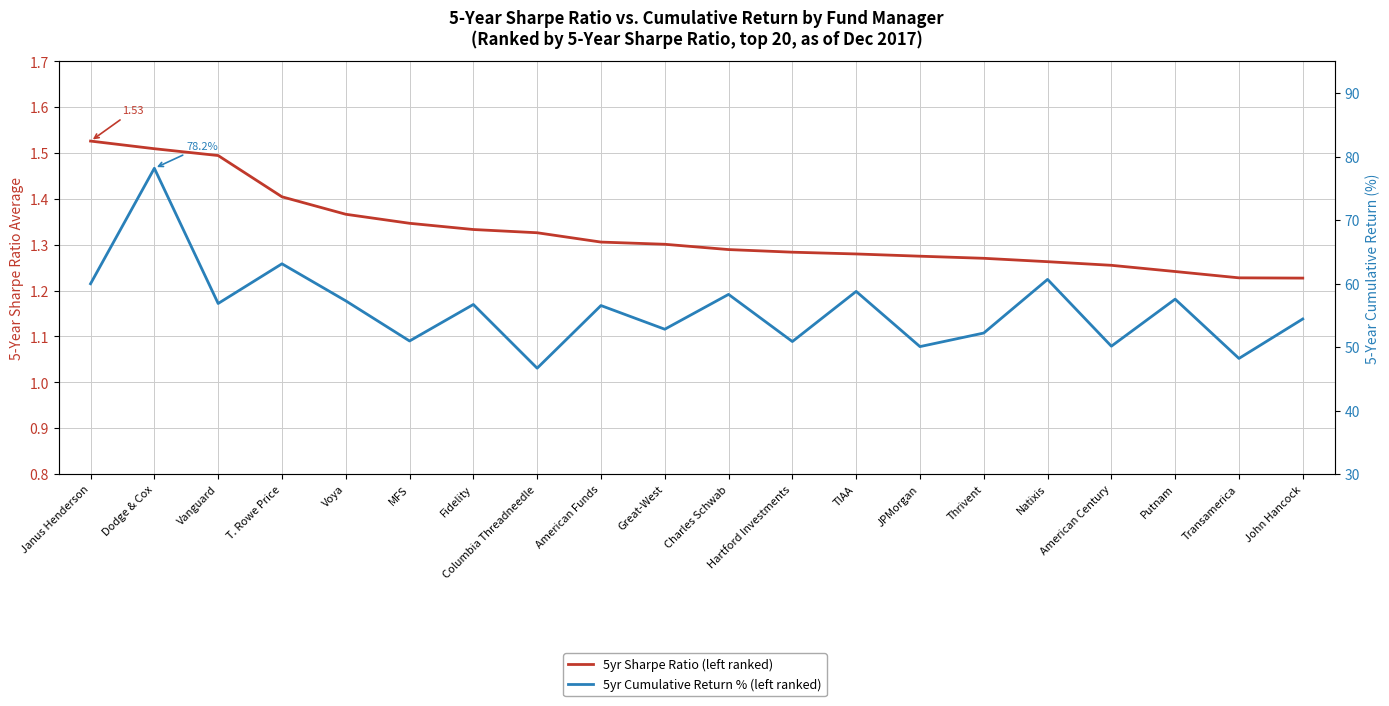

At which category is the sum across all series the highest?

Dodge & Cox